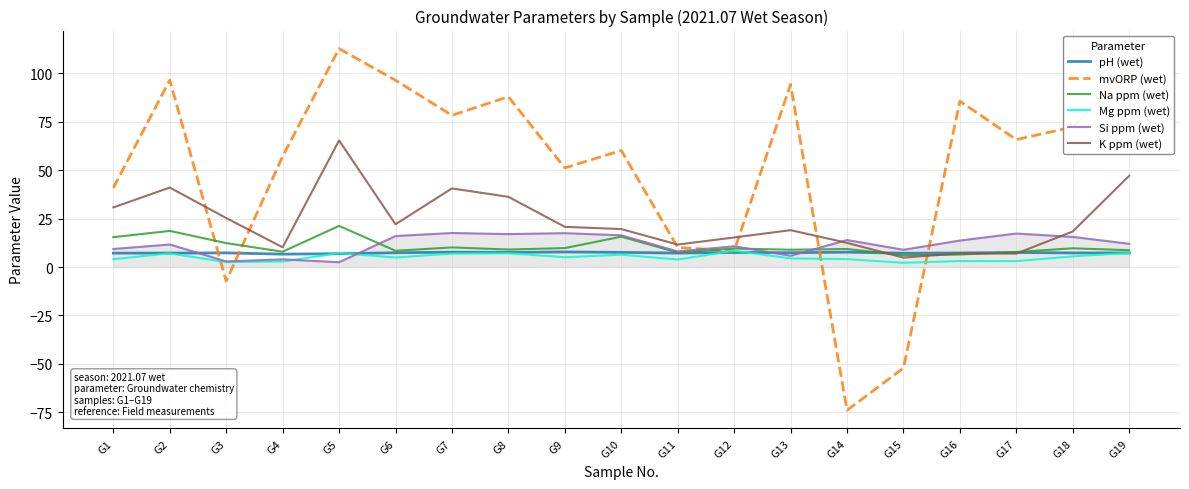

Where does the pH (wet) series first go above 7?

G1